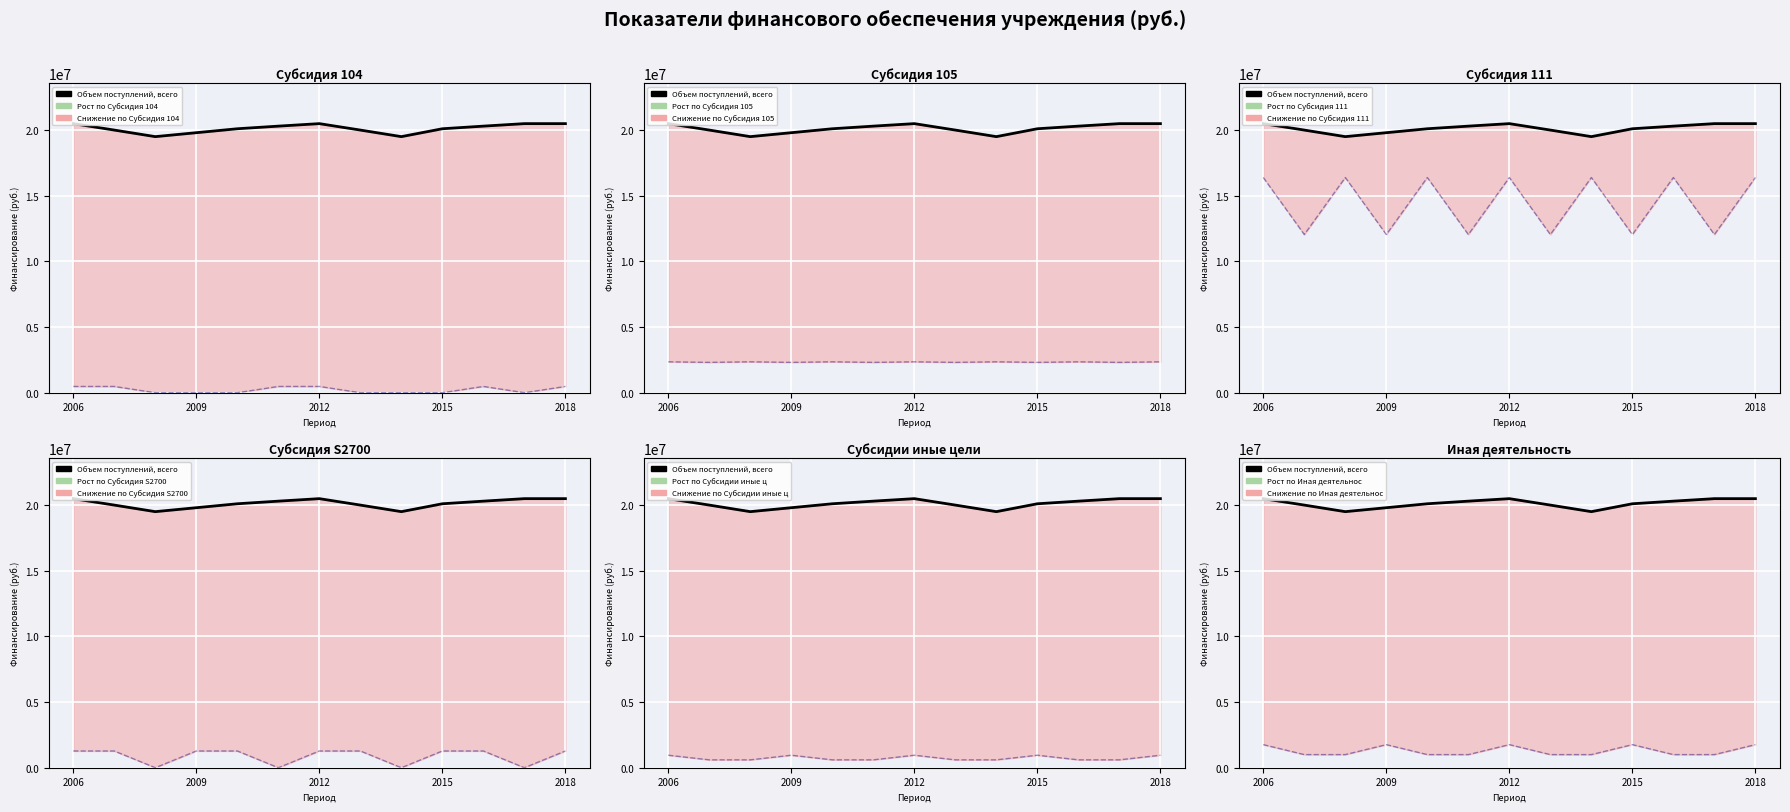

The value at 8 is 19500000.0. True or false?

True